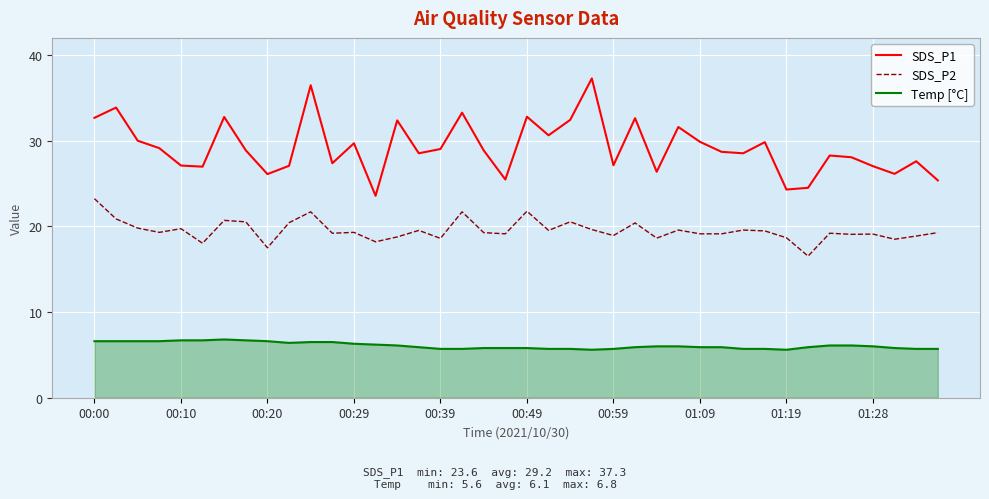

Which series has the largest range (max minus min)?

SDS_P1